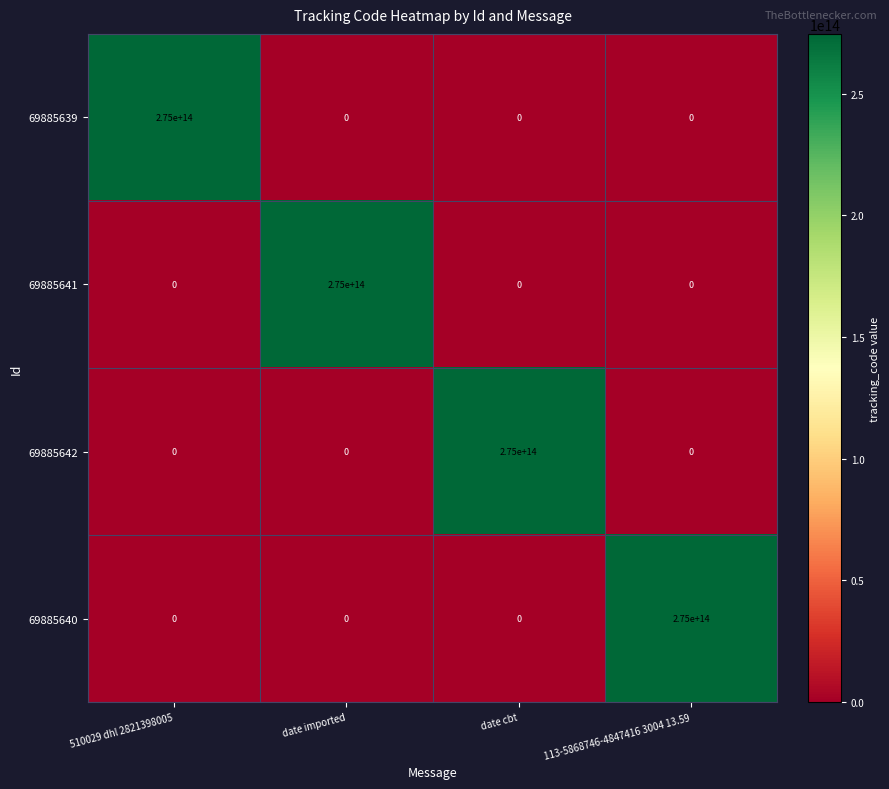

At which label does 69885639 reach its peak?

510029 dhl 2821398005